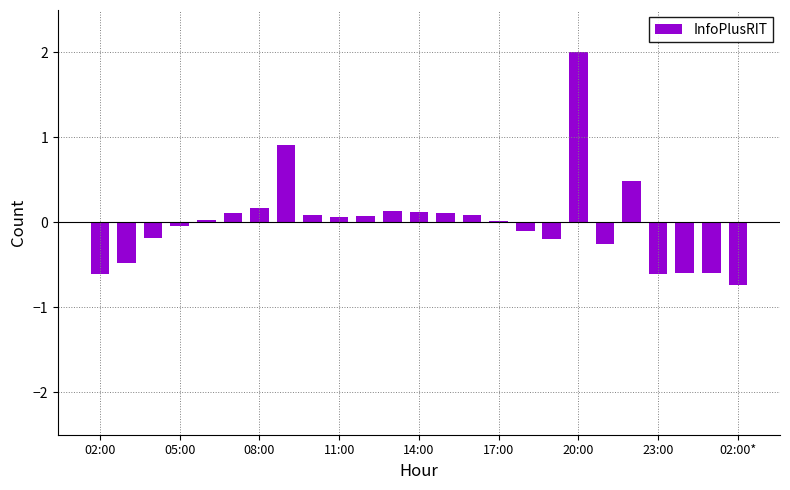

What is the difference between the second highest and minimum values?

1.6